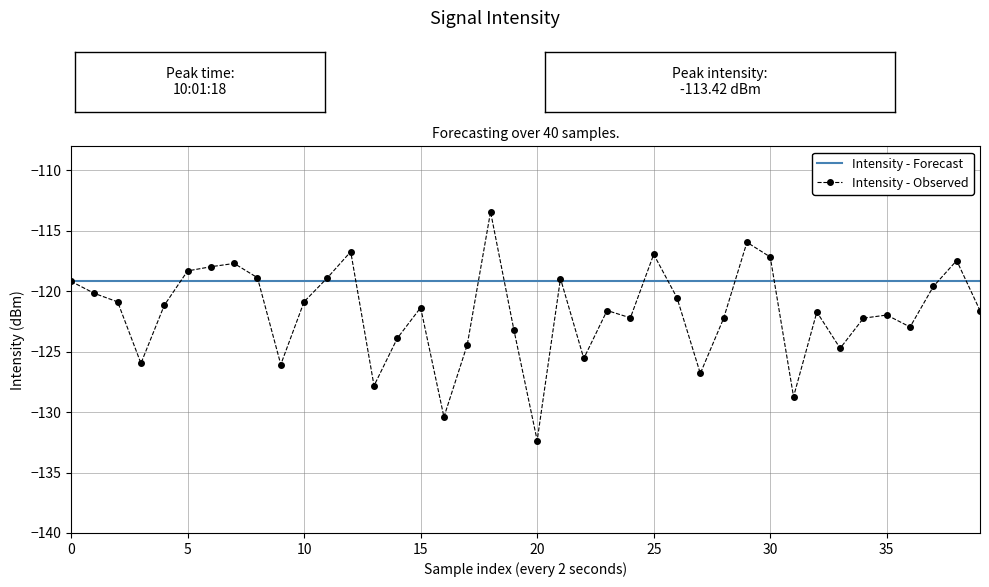

Which series has the largest total across all categories?

Intensity - Forecast